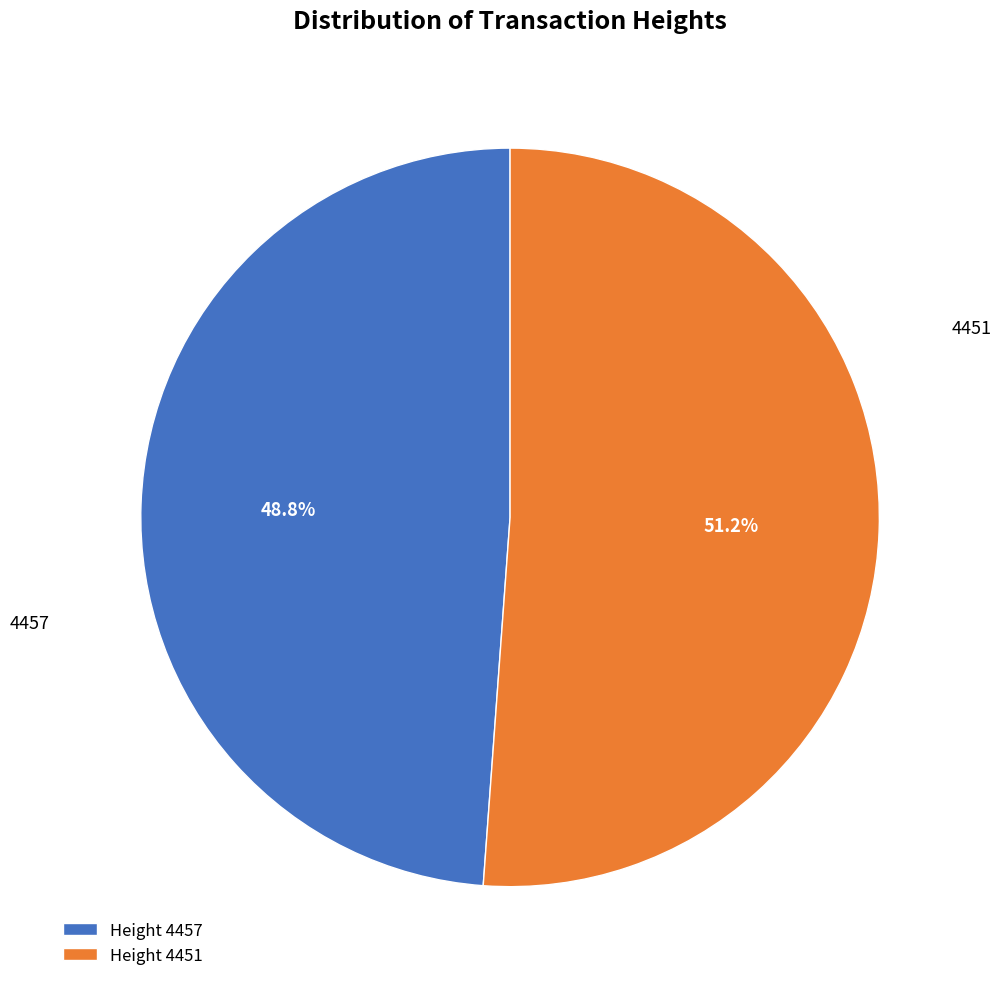

Count the number of slices in the pie.

2